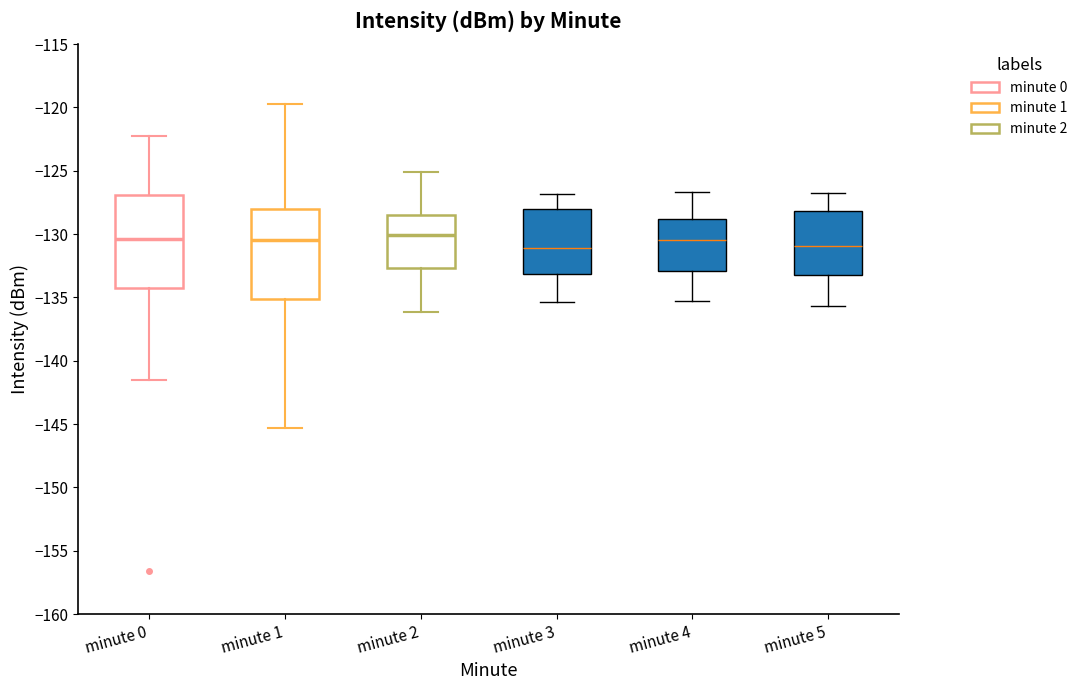

Reading left to right, transcribe this box plot: for each box, give where its median line is, the range the box spans, and where its two whiskers end, as read against the y-axis. The values are not printed on the chart, so give them approximately, as read against the axis.

minute 0: median -130.5, box -134.5 to -127.0, whiskers -141.5 to -122.0
minute 1: median -130.5, box -135.0 to -128.0, whiskers -145.5 to -119.5
minute 2: median -130.0, box -132.5 to -128.5, whiskers -136.0 to -125.0
minute 3: median -131.0, box -133.0 to -128.0, whiskers -135.5 to -127.0
minute 4: median -130.5, box -133.0 to -129.0, whiskers -135.5 to -126.5
minute 5: median -131.0, box -133.0 to -128.0, whiskers -135.5 to -127.0